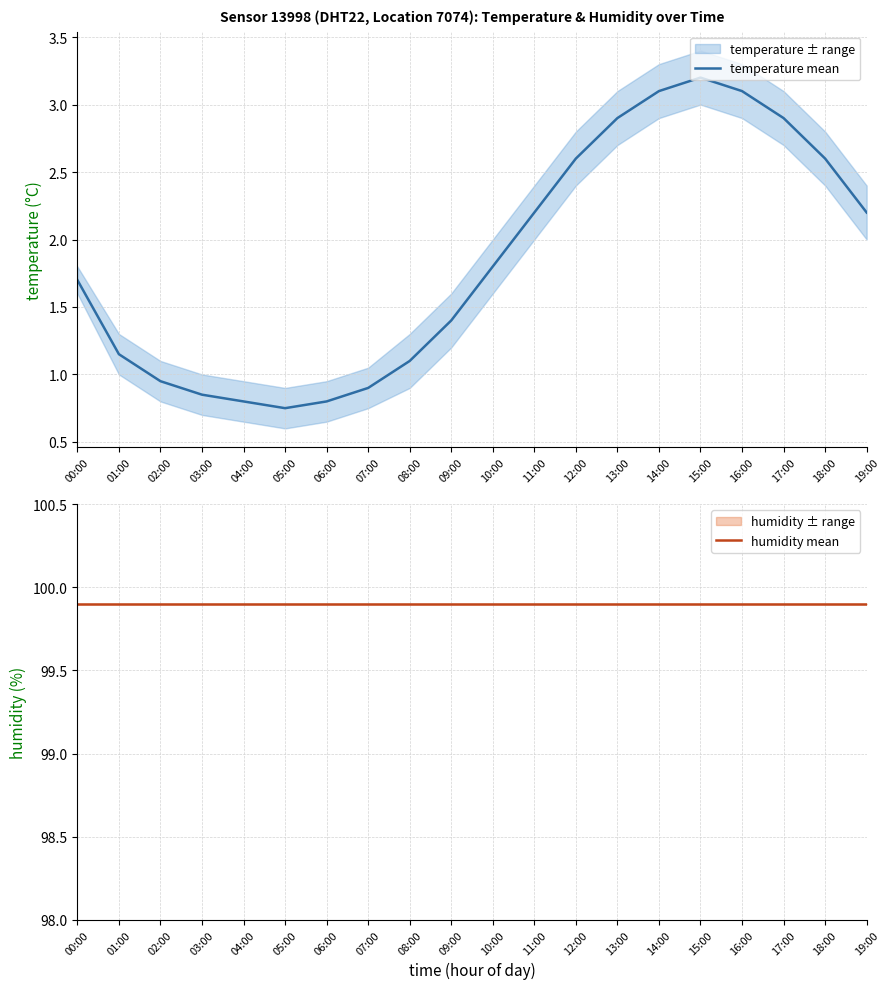

At 19:00, list the series in order from smallest to largest.

temperature mean, humidity mean